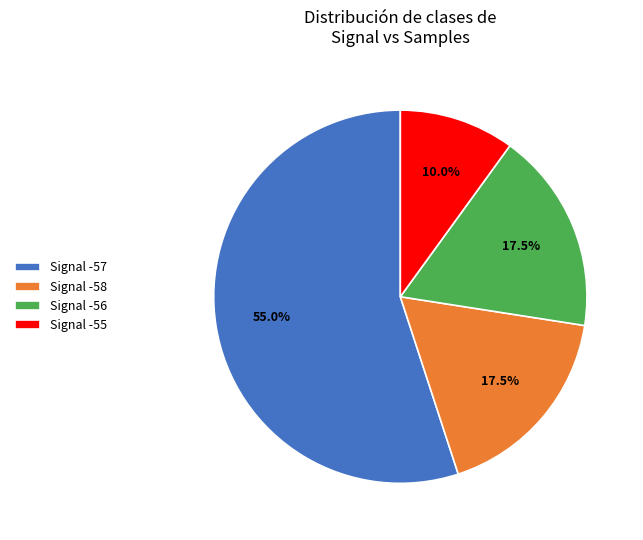

Combined, what portion of the pie is Signal -57 and Signal -58?

72.5%